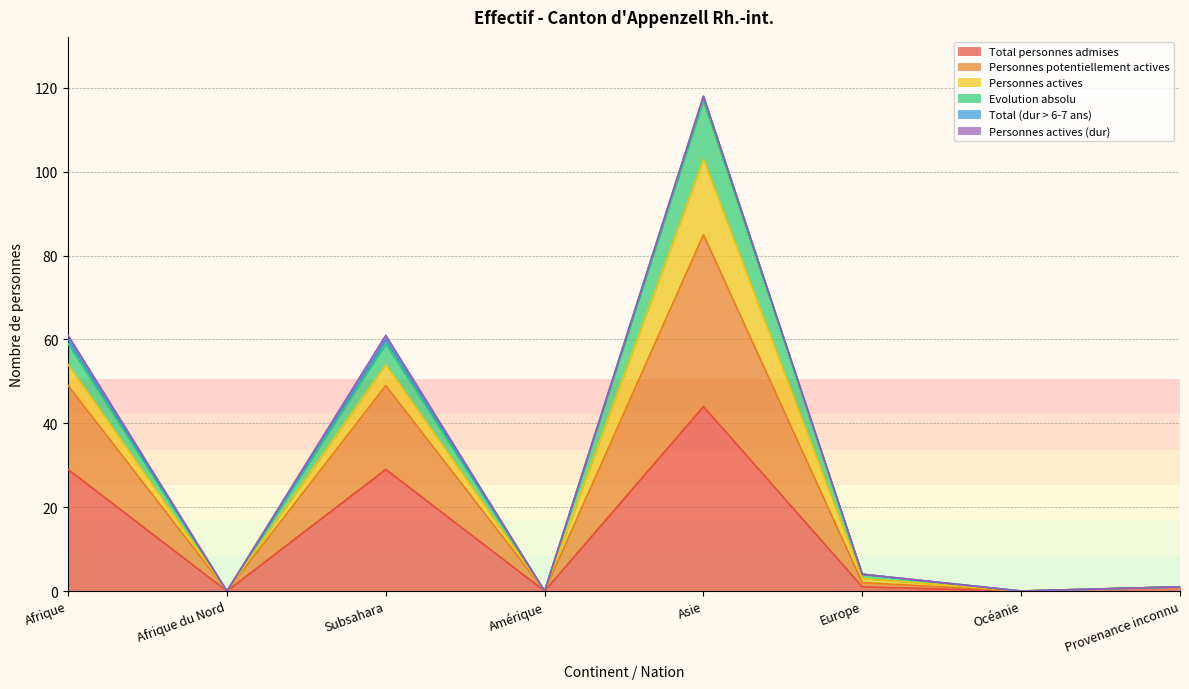

Count the number of categories in the chart.

8